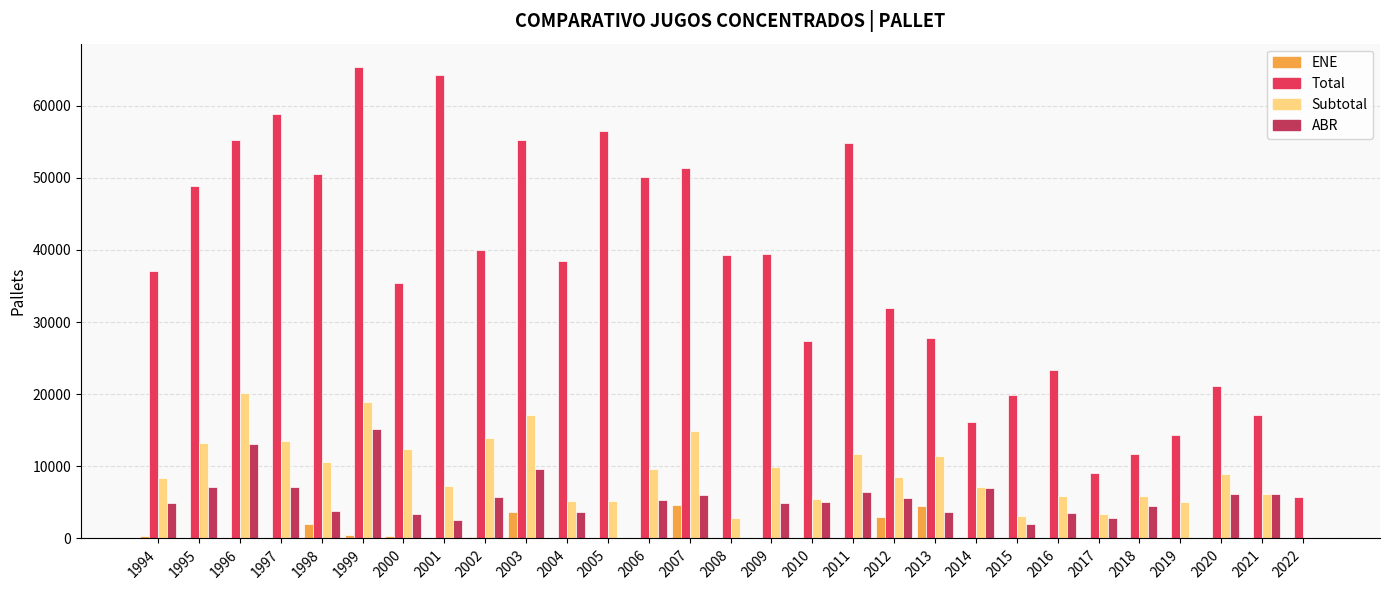

Which series has the largest total across all categories?

Total